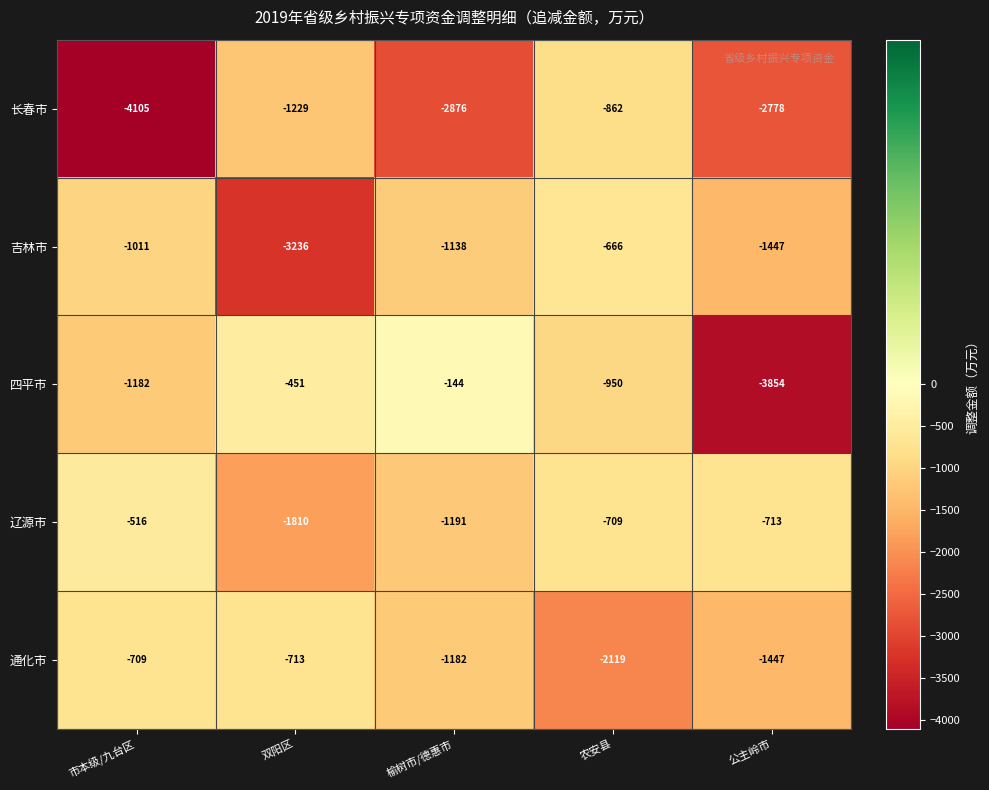

At which category is the sum across all series the highest?

农安县